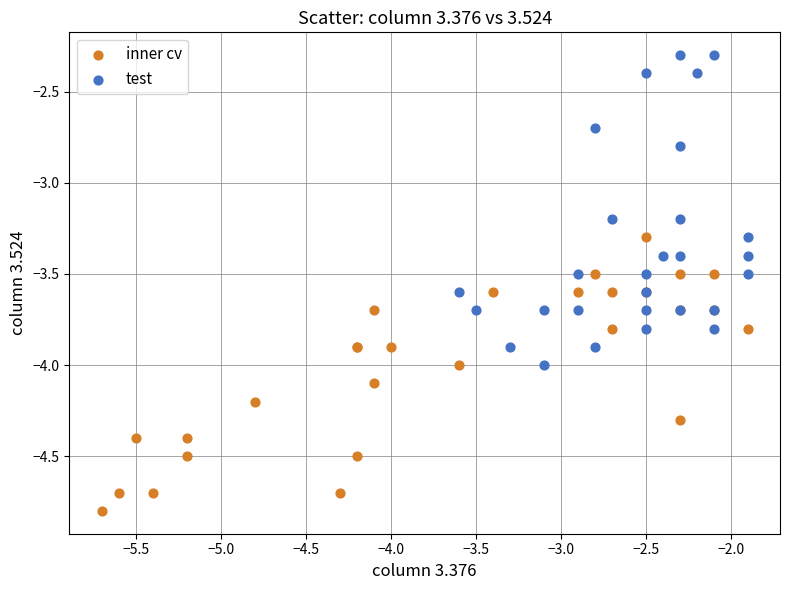

Which series reaches the maximum Y coordinate?

test